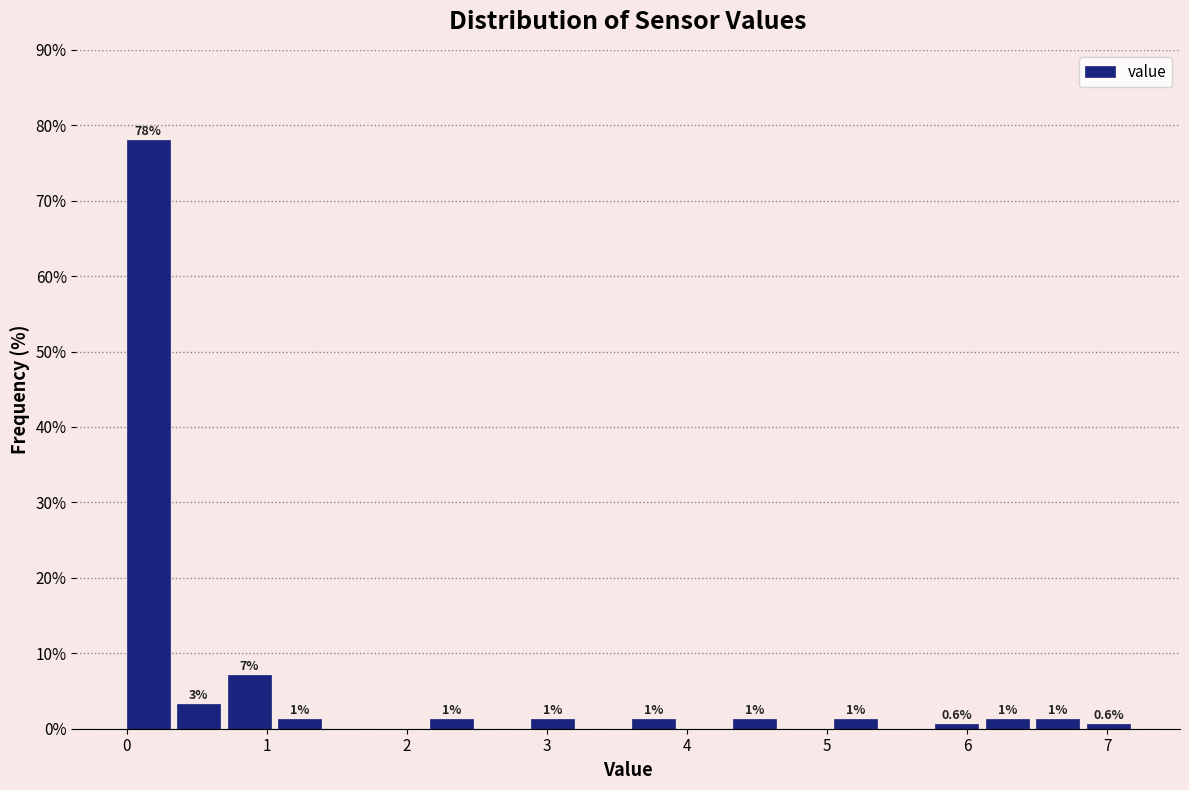

Around what value on the x-axis is the tallest bar? Give the approximate position of its centre, as read against the axis.

0.2